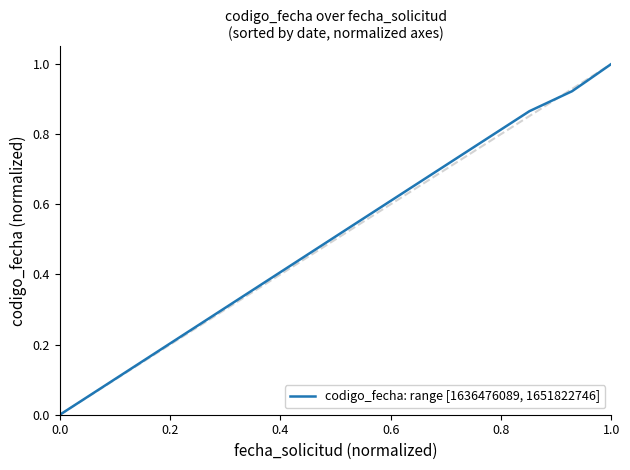

True or false: there are more than 1 points higher than both neighbors.

False